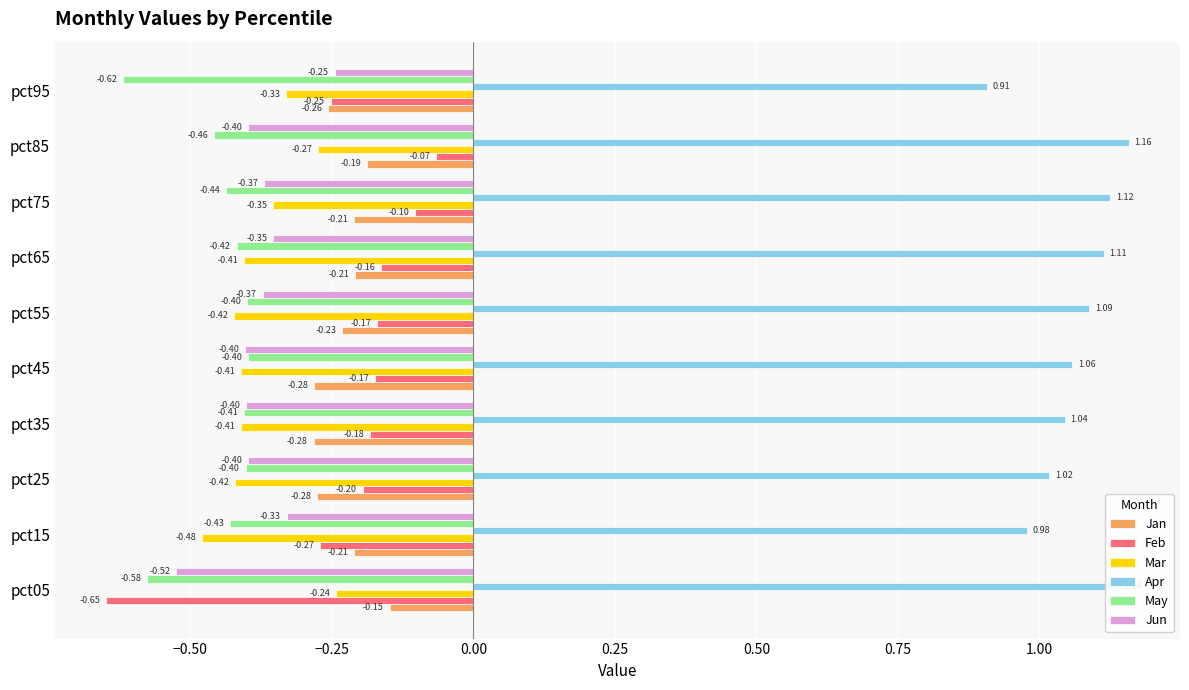

Rank the series by their maximum value, from highest to lowest.

Apr, Feb, Jan, Mar, Jun, May